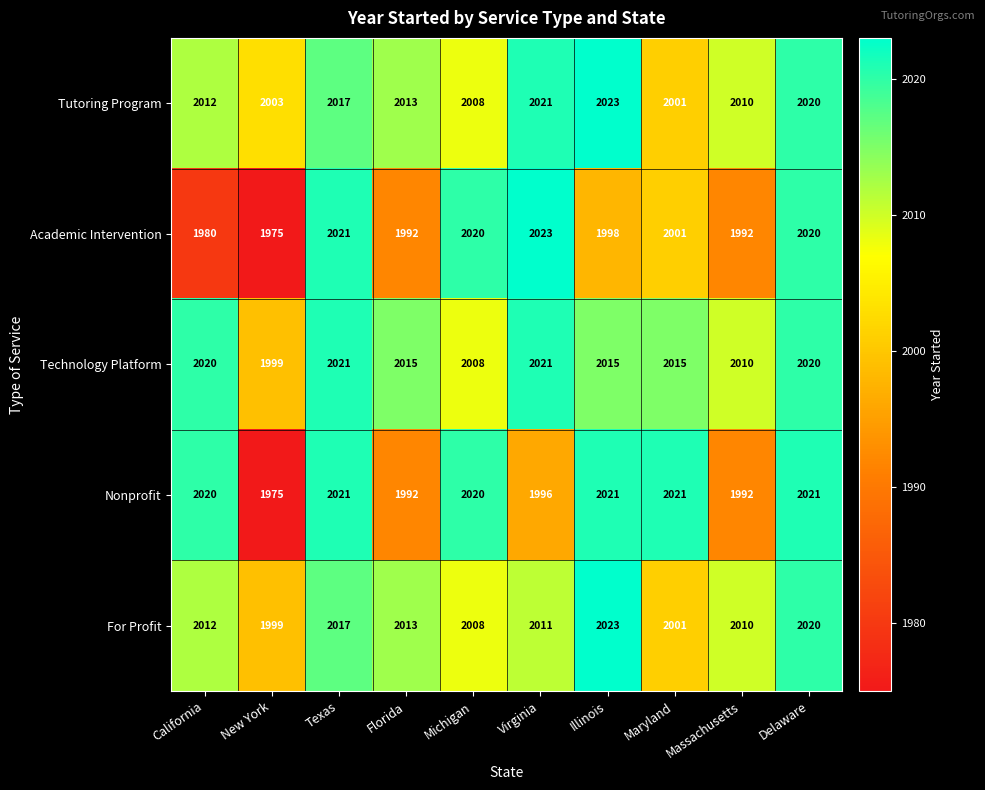

What is the sum of the Academic Intervention values at Massachusetts and Delaware?

4012